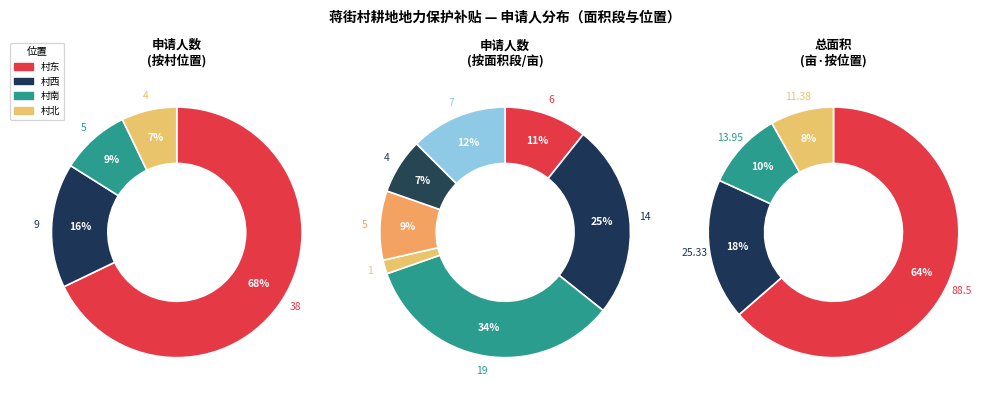

What is the difference between the highest and lowest values at 3.19?

2